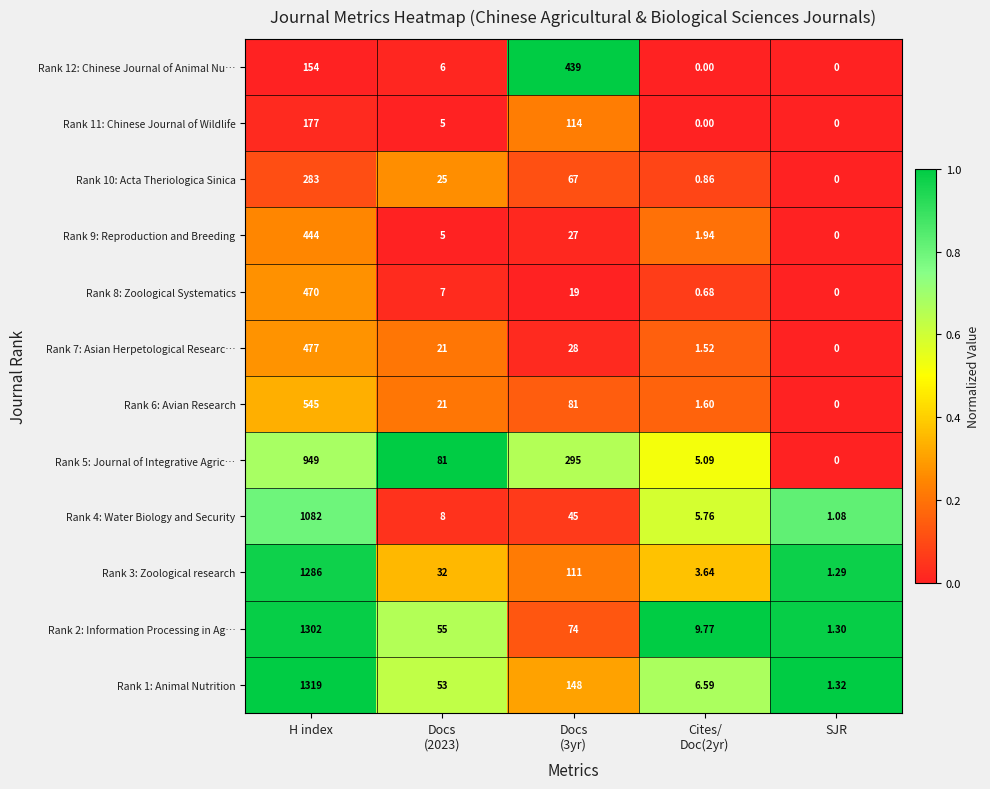

At which label does Rank 3: Zoological research first exceed 32?

H index